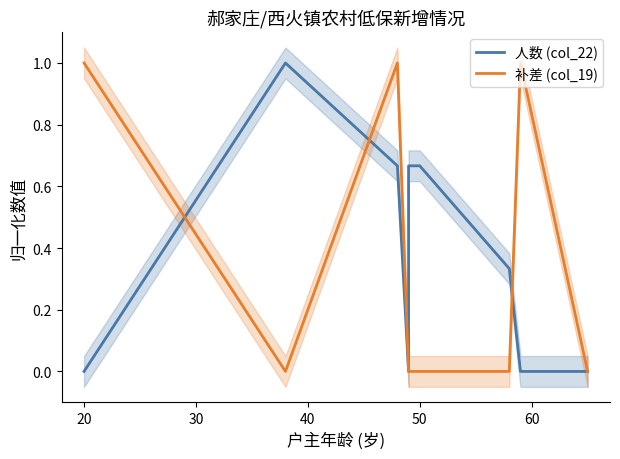

What is the sum of all 补差 (col_19) values?

3.0